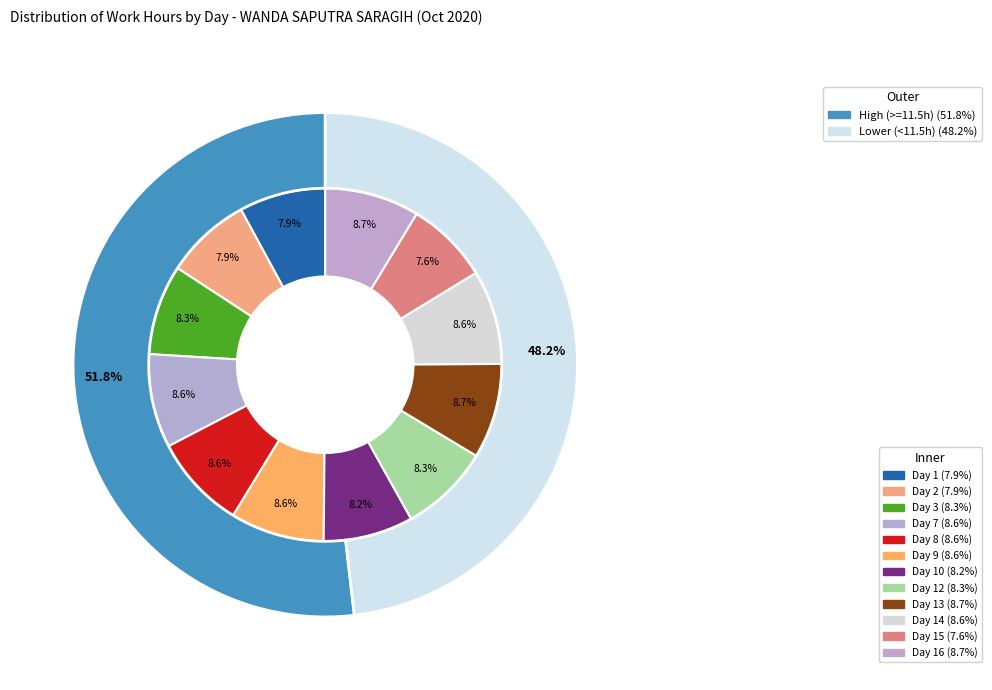

How much of the chart is everything except Day 16?

91.3%